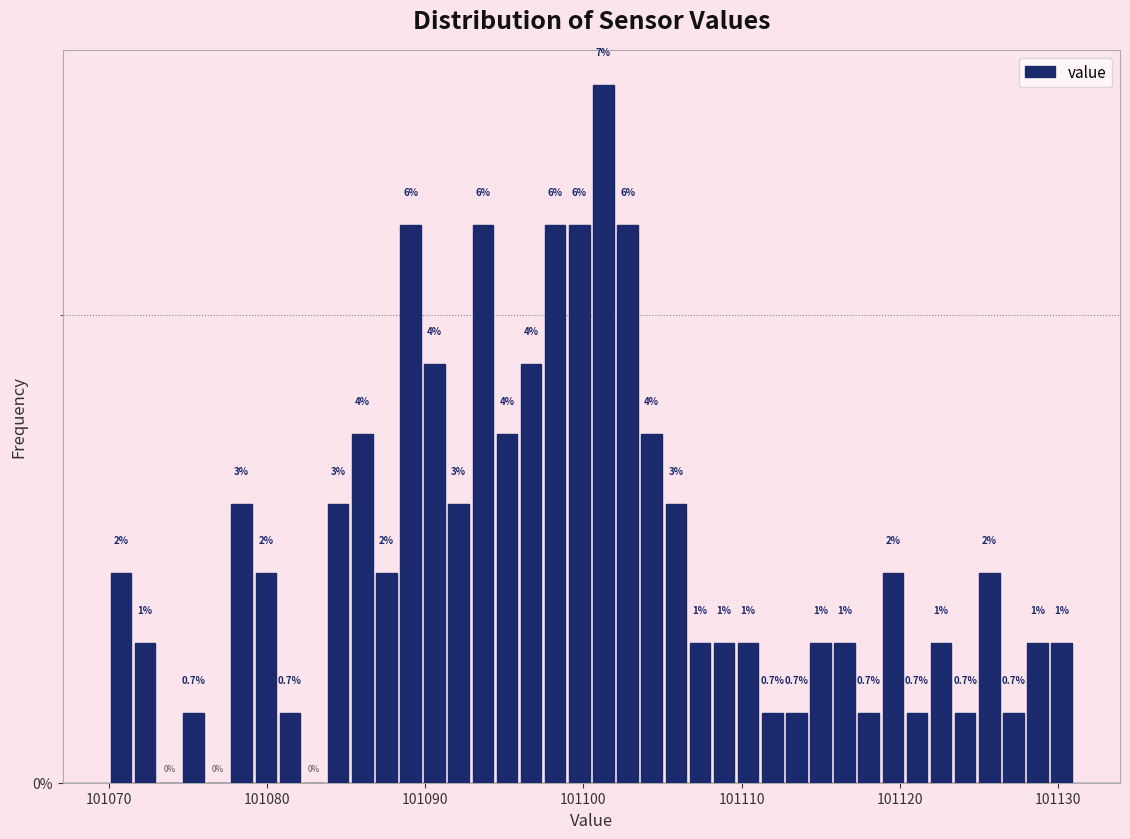

Read against the x-axis, roughly where is the centre of the tallest bar?

101101